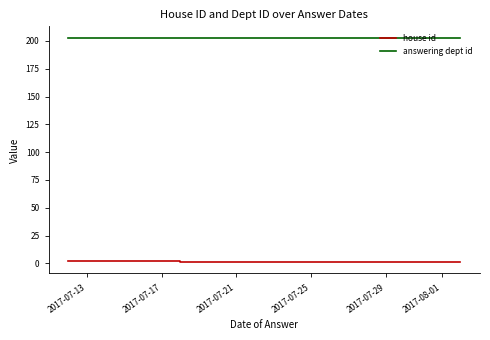

True or false: answering dept id and house id cross at least once.

False